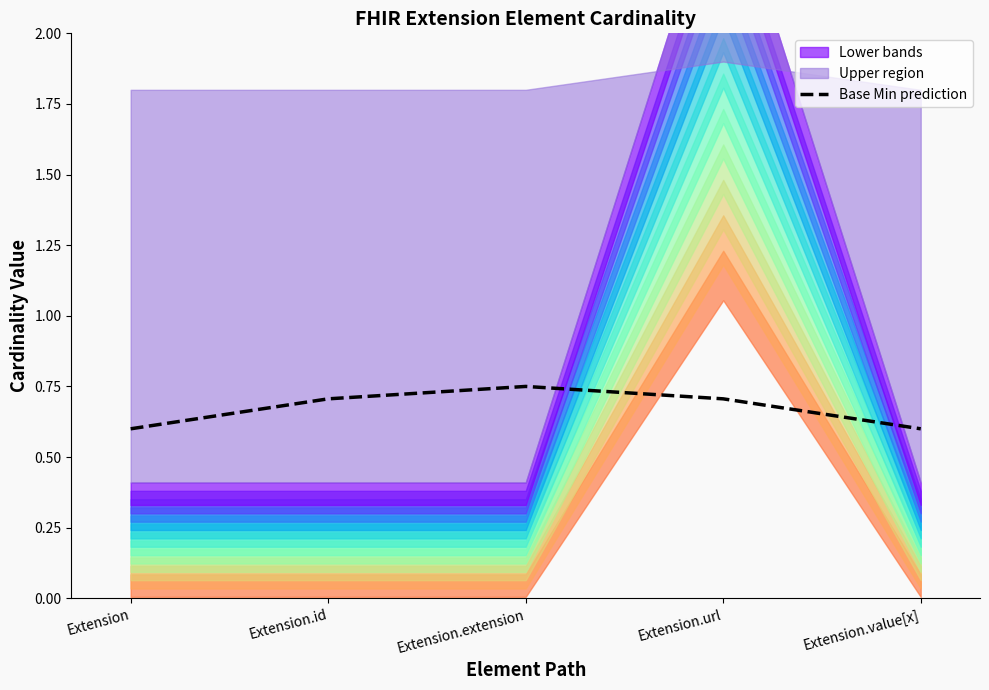

Which category has the highest value across all series?

Extension.extension